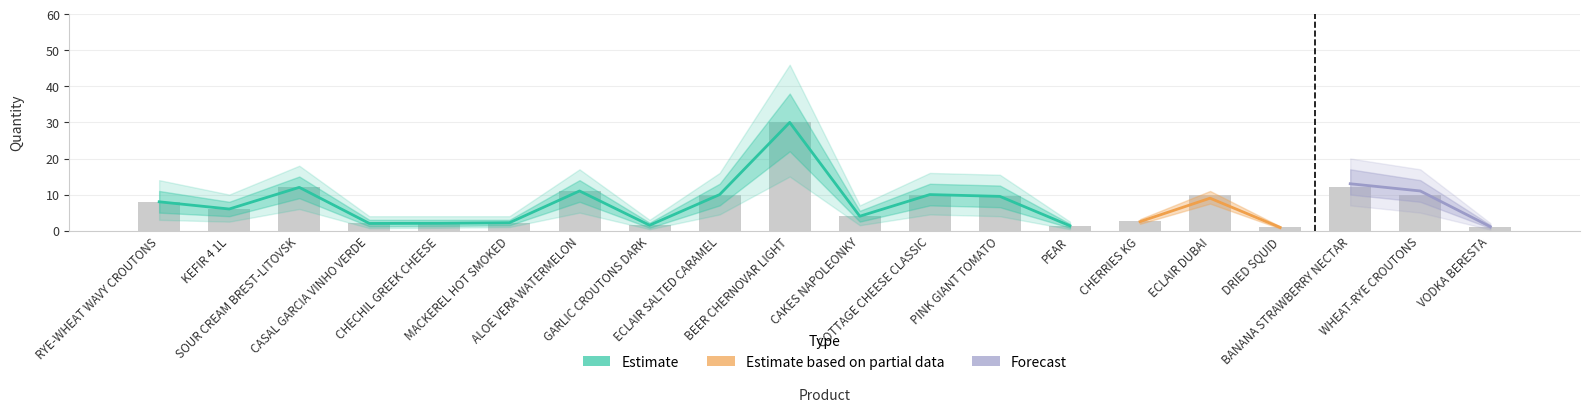

How many categories are shown in the chart?

20